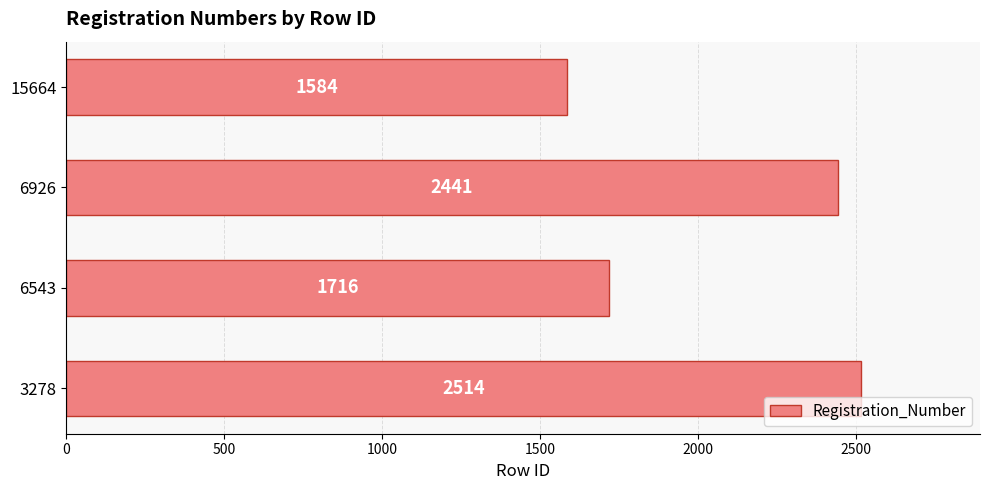

What is the difference between the second highest and second lowest values?

725